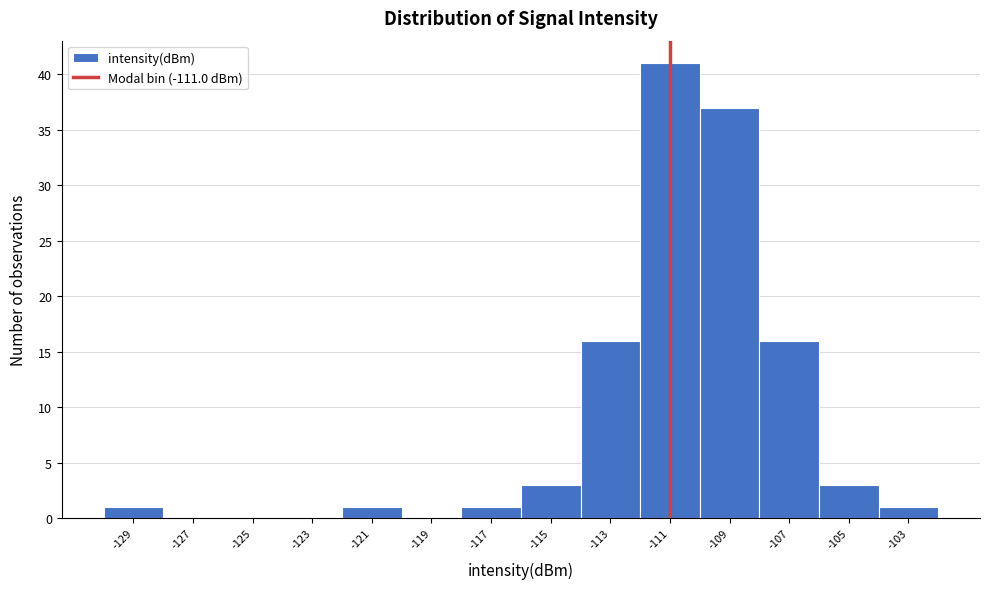

Reading left to right, transcribe this chart: for each bar, give the range it covers on the x-axis and its height. The values are not printed on the chart, so give them approximately, as read against the axis.

-130 to -128: 1
-128 to -126: 0
-126 to -124: 0
-124 to -122: 0
-122 to -120: 1
-120 to -118: 0
-118 to -116: 1
-116 to -114: 3
-114 to -112: 16
-112 to -110: 41
-110 to -108: 37
-108 to -106: 16
-106 to -104: 3
-104 to -102: 1